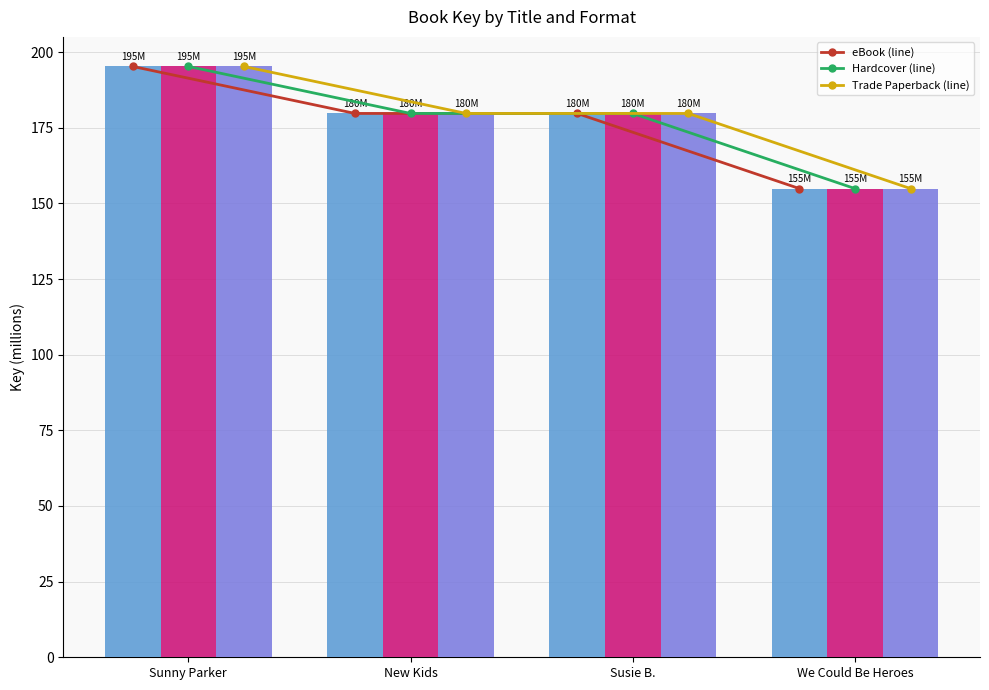

At We Could Be Heroes, list the series in order from largest to smallest.

eBook (line), Hardcover (line), Trade Paperback (line), eBook, Hardcover, Trade Paperback